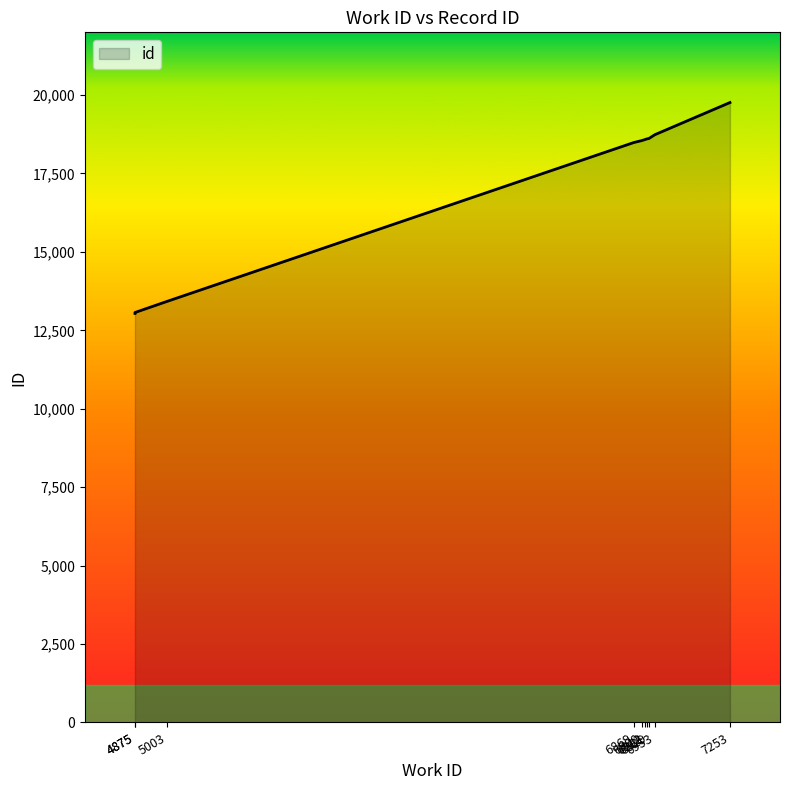

How many lines are shown in the chart?

1